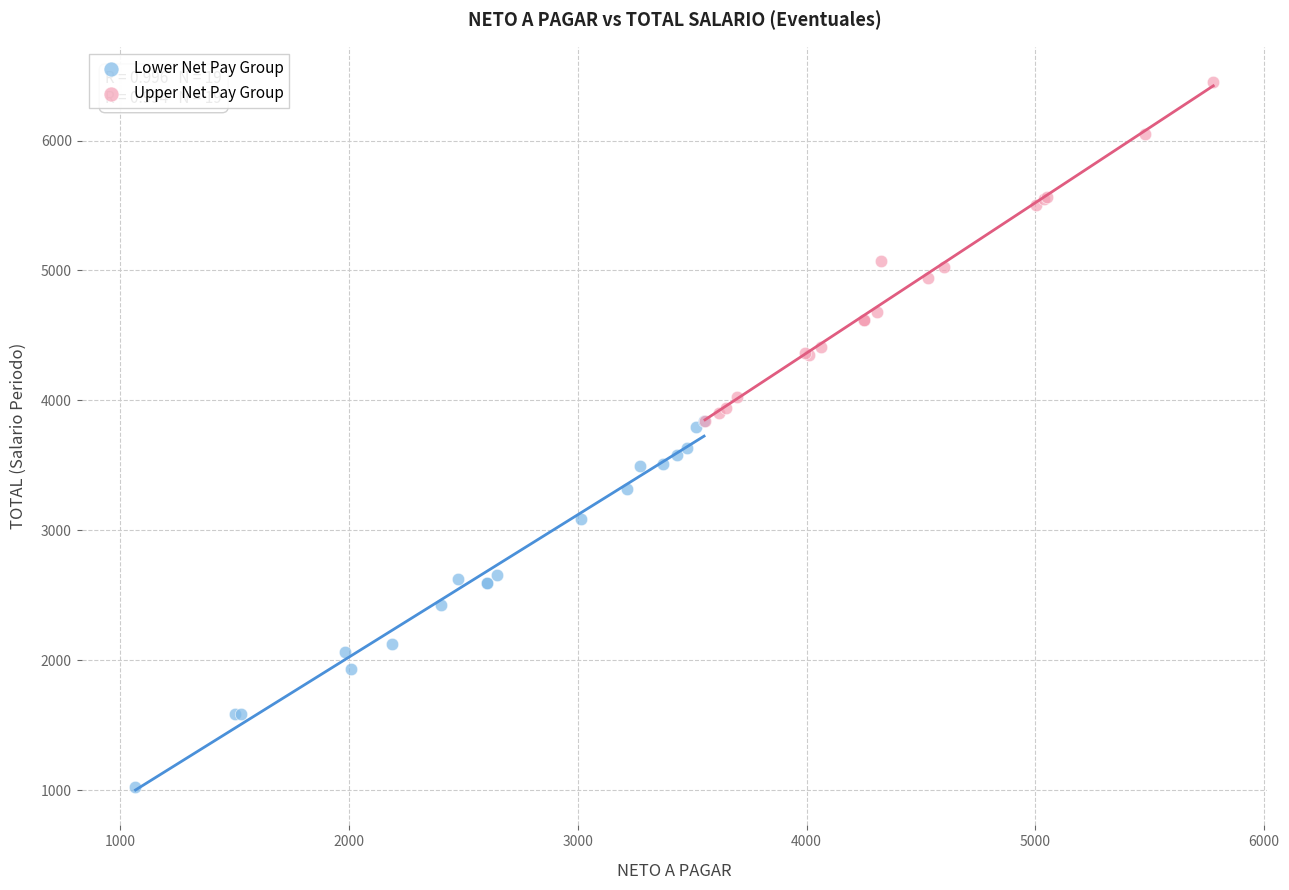

What are all the series names shown in the legend?

Lower Net Pay Group, Upper Net Pay Group